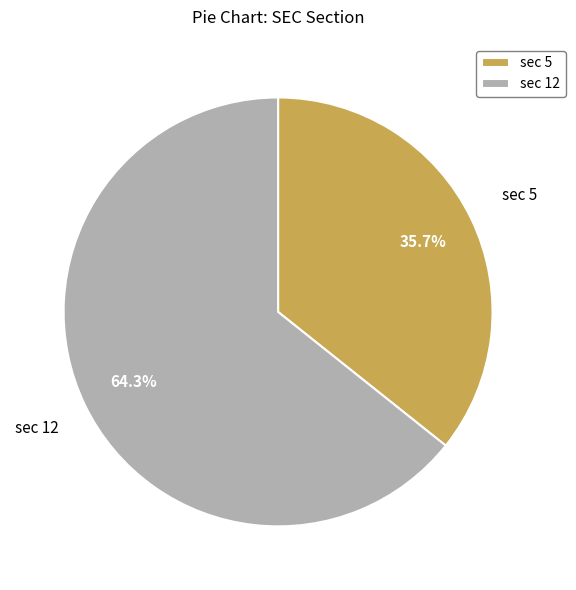

Which slice represents more than half of the pie?

sec 12